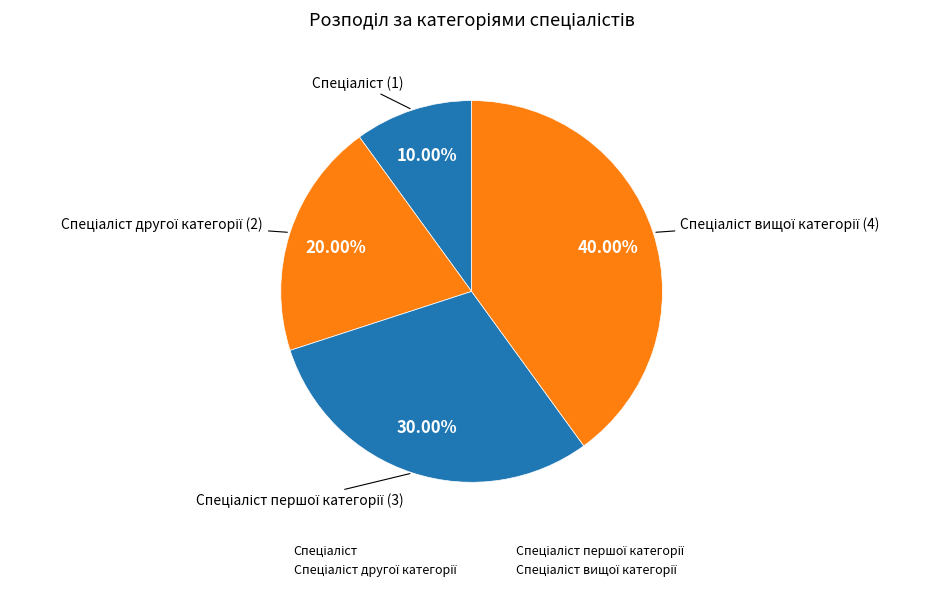

Is there a majority slice in this chart?

No